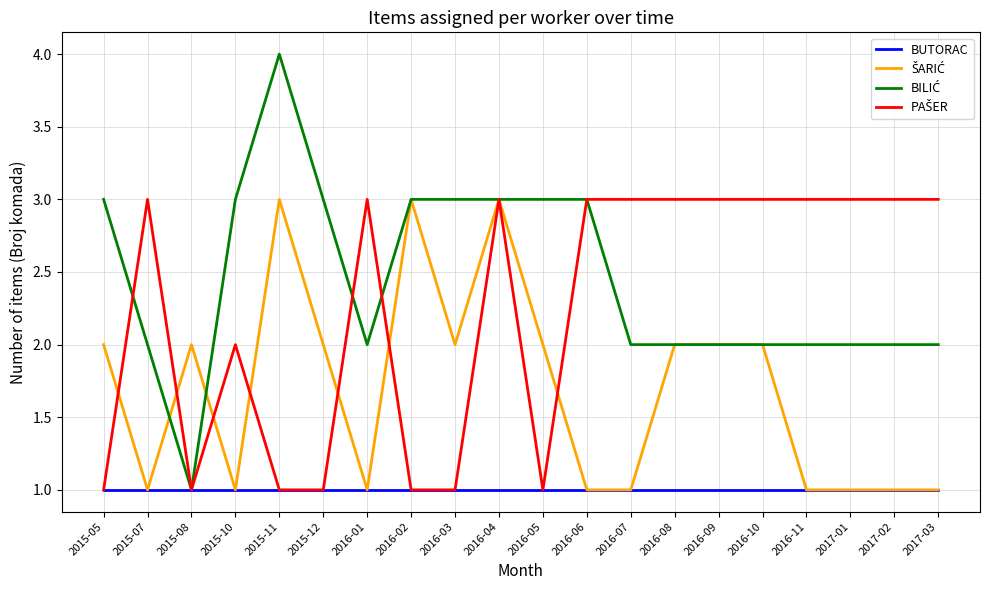

What position from the left is 2016-06?

12